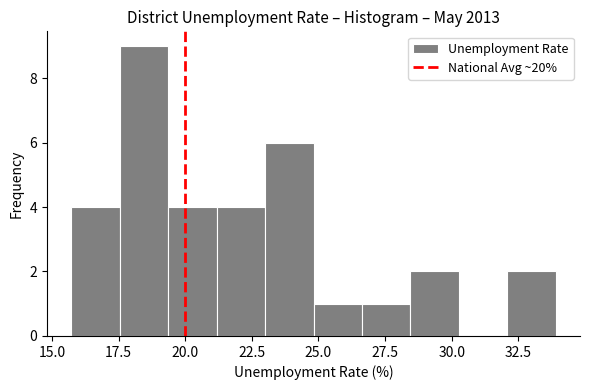

Read against the x-axis, roughly where is the centre of the tallest bar?

18.5